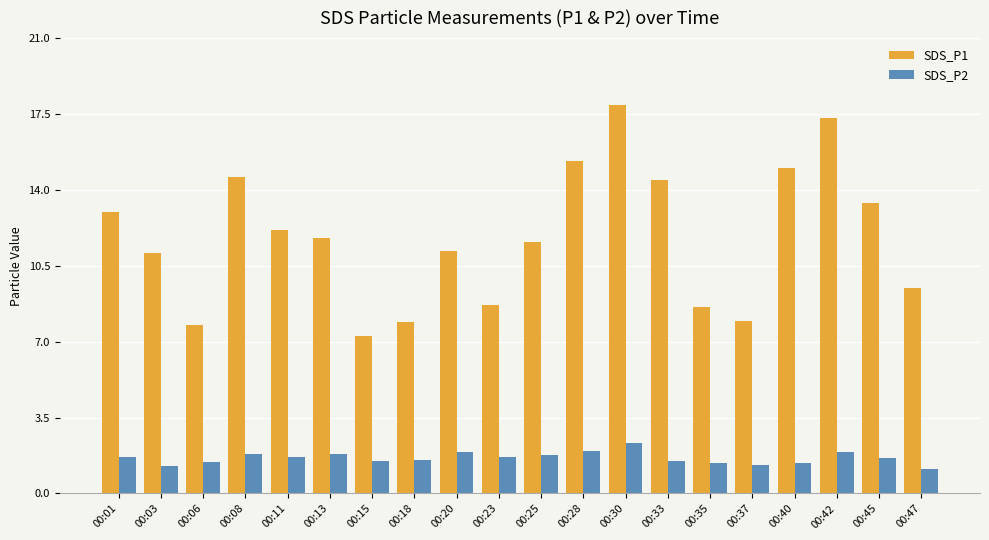

What is the difference between the maximum and second lowest values in the SDS_P1 series?

10.1